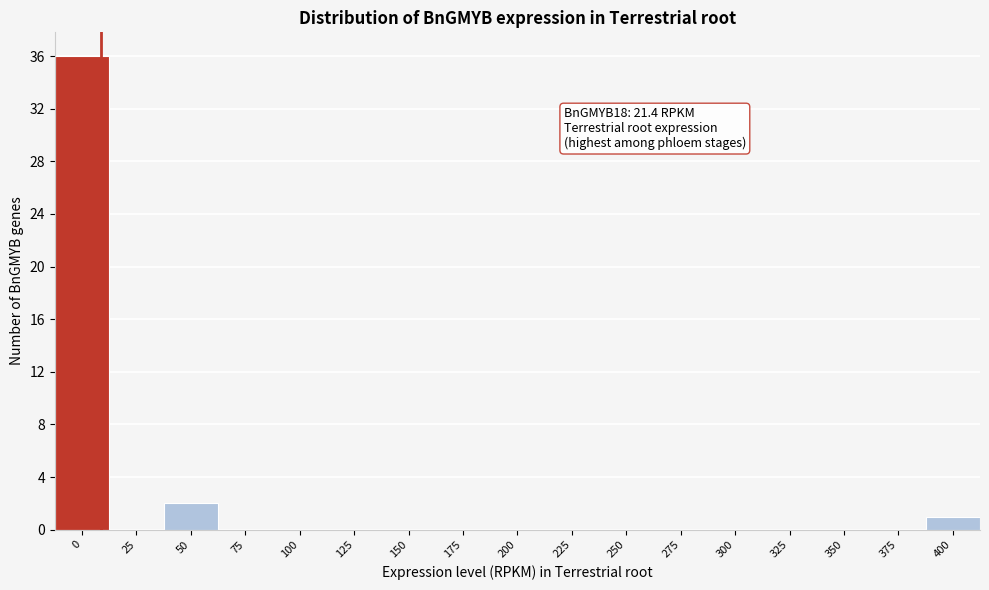

Reading left to right, extract all data points from this chart.

0=36	25=0	50=2	75=0	100=0	125=0	150=0	175=0	200=0	225=0	250=0	275=0	300=0	325=0	350=0	375=0	400=1